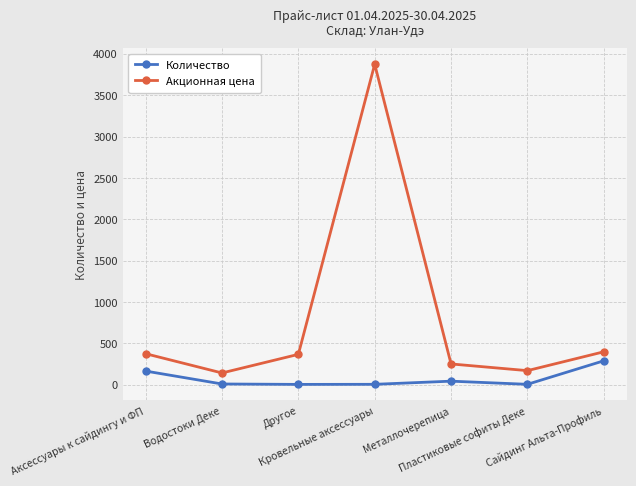

How many values in the Акционная цена series exceed 368?

4